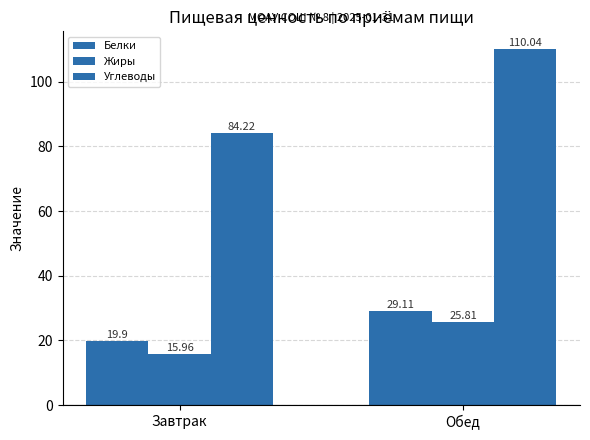

What is the maximum value for Углеводы?

110.0